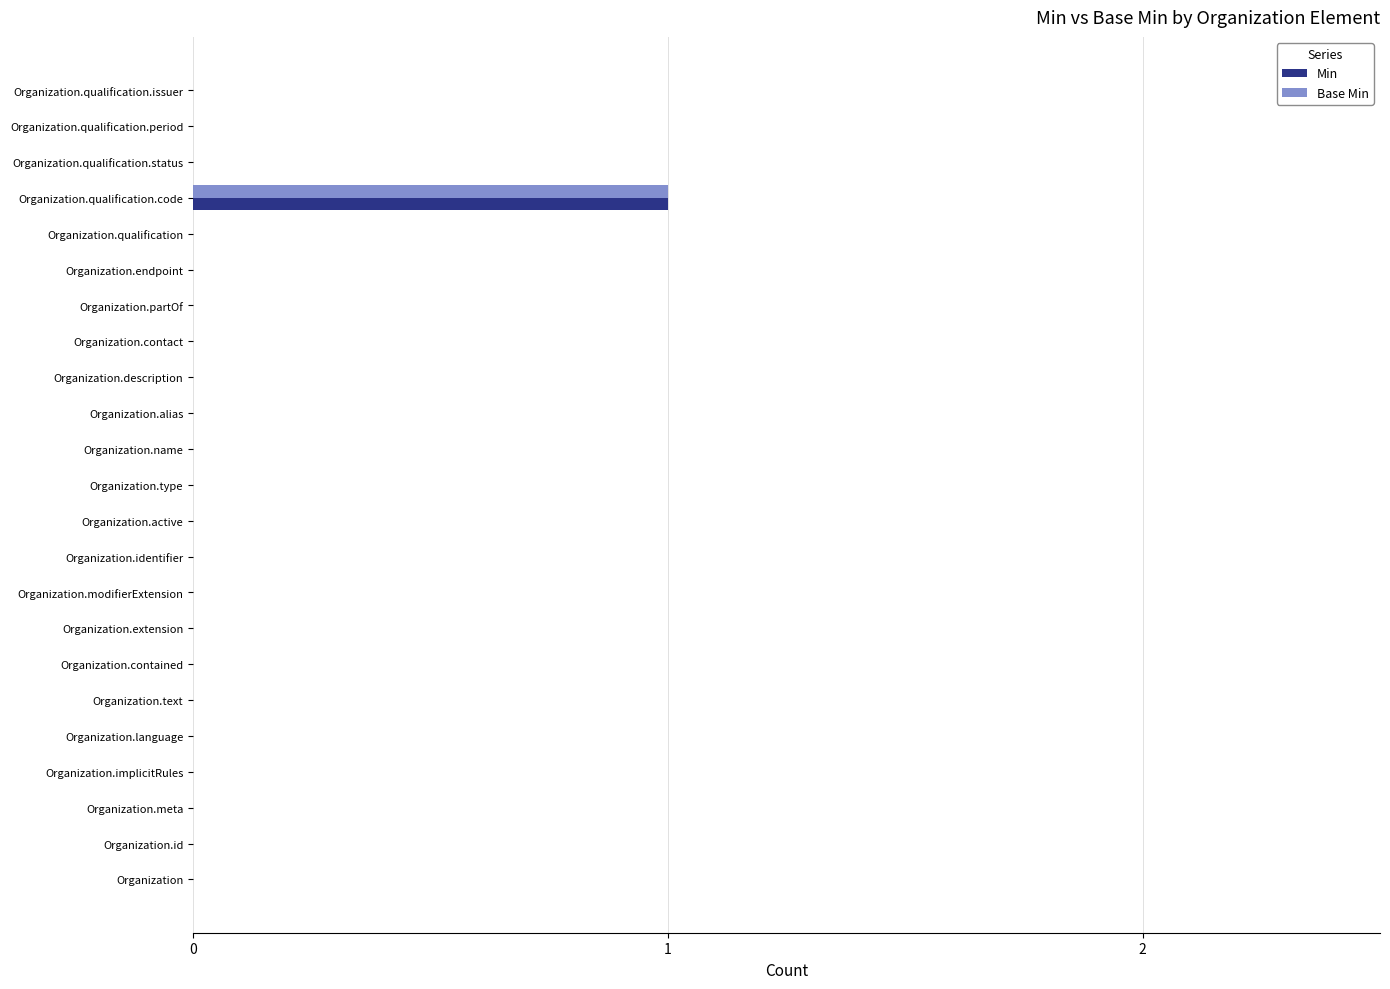

At which category is the sum across all series the highest?

Organization.qualification.code